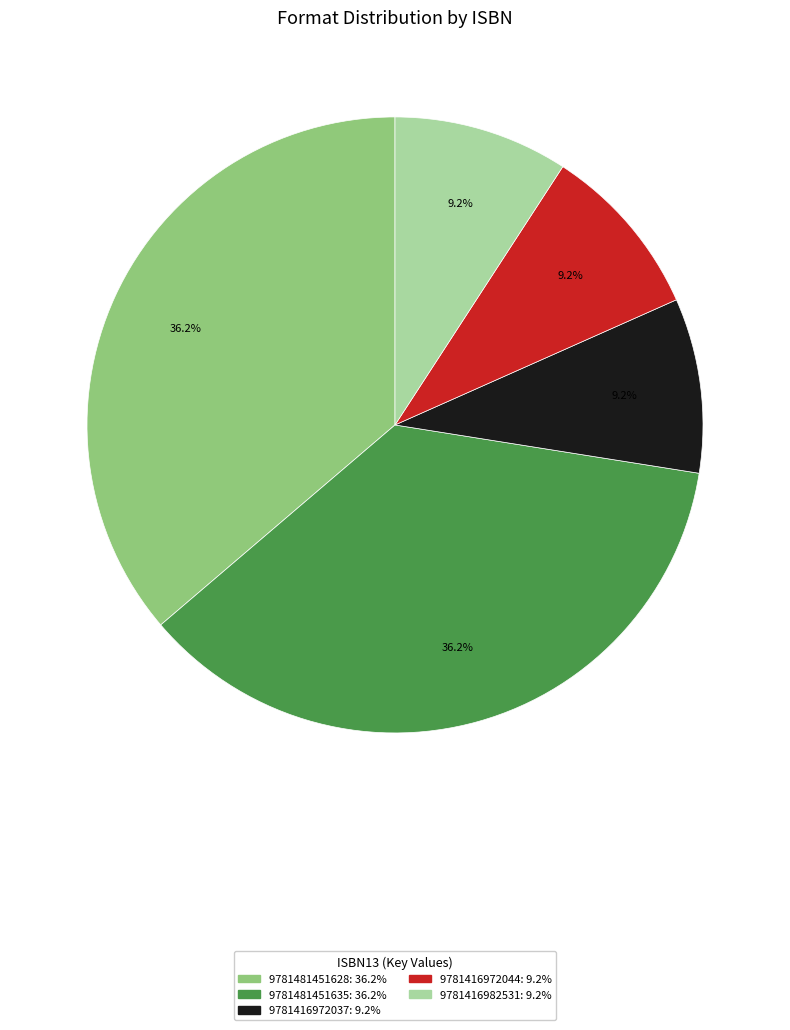

How many segments does this pie chart have?

5